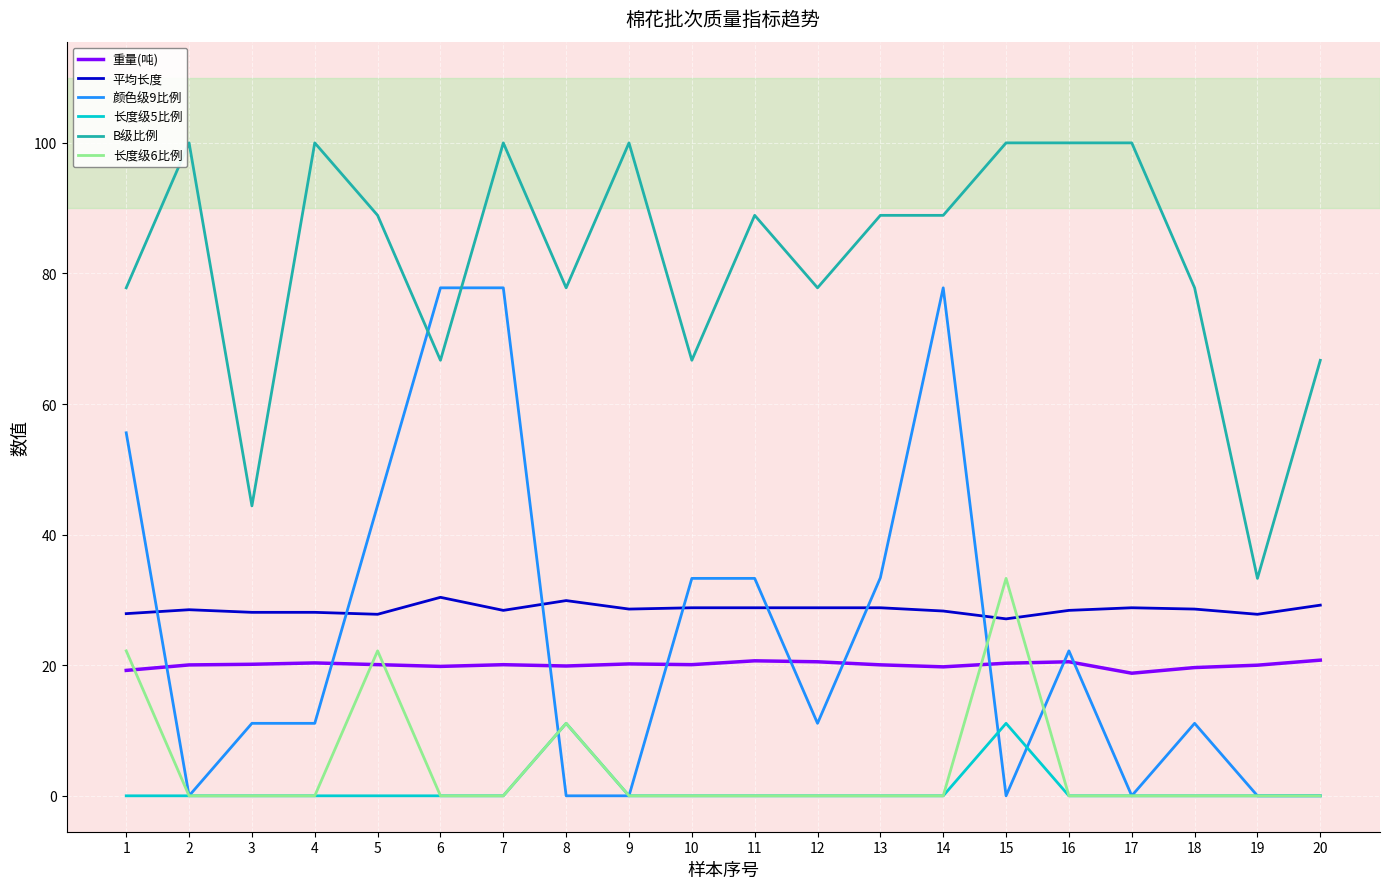

How many intersections are there between 长度级6比例 and 重量(吨)?

5